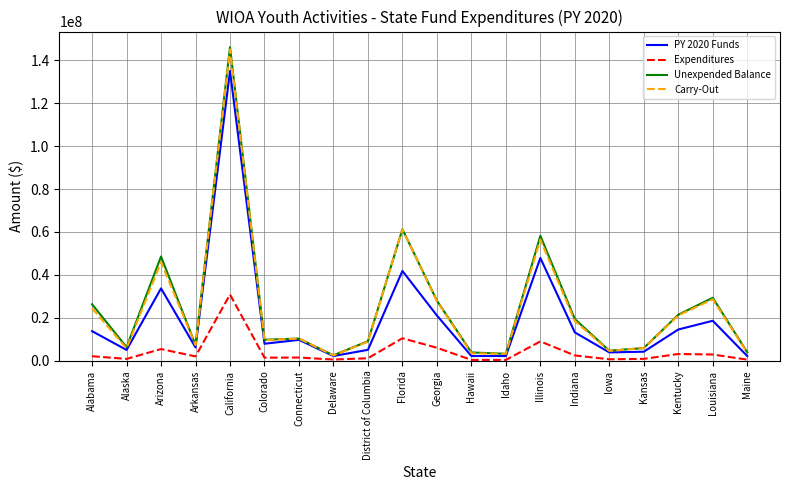

What is the highest value of the Carry-Out series?

144982486